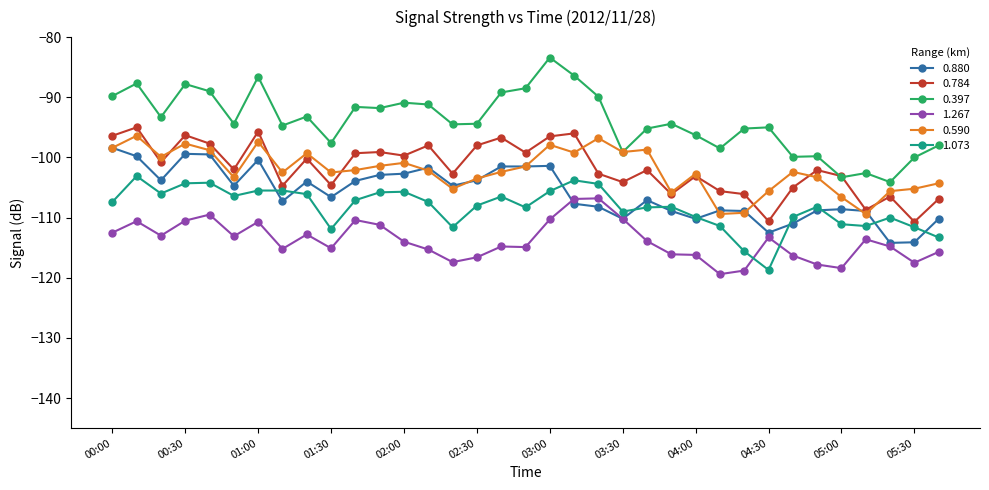

How many categories are shown in the chart?

35